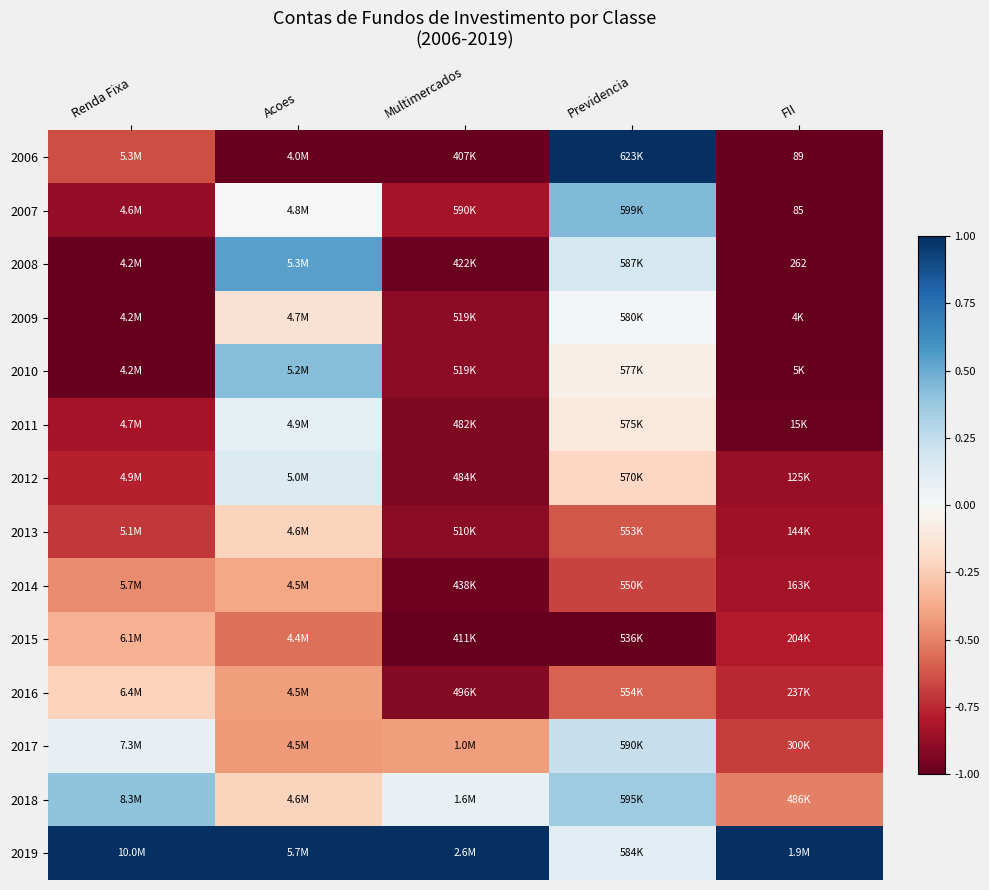

Is it true that 2016 equals -0.8 at FII?

True